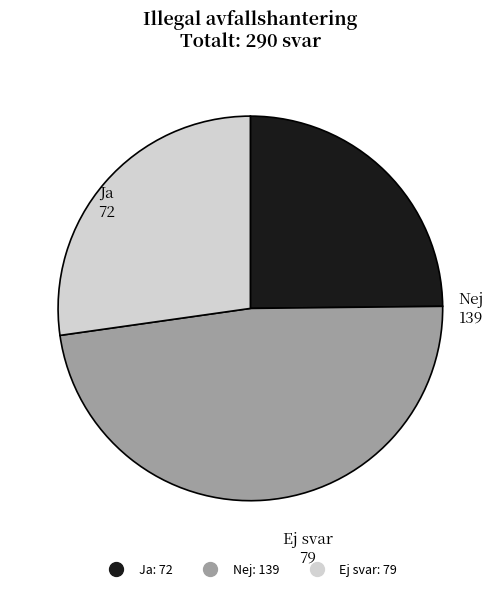

Does any single category account for the majority?

No